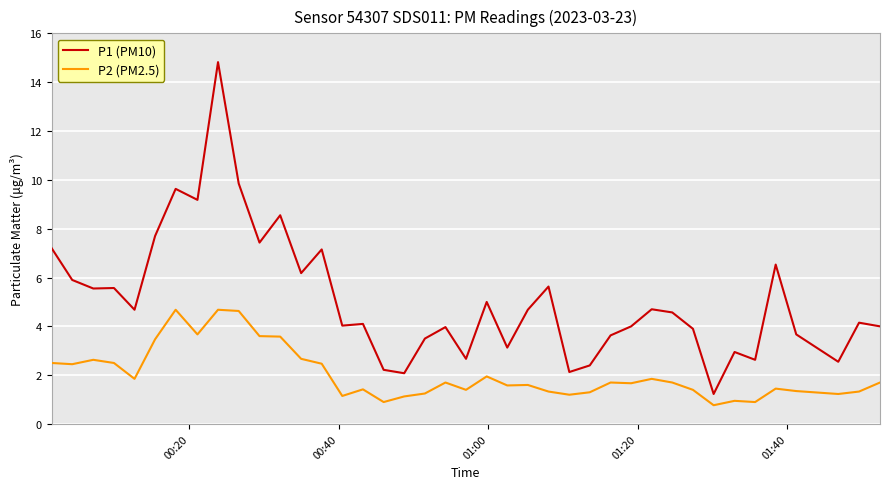

Which series has the largest total across all categories?

P1 (PM10)